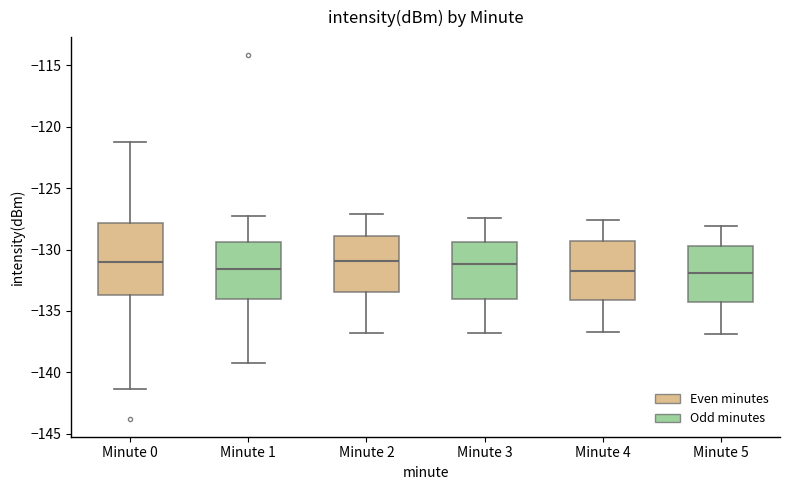

Reading left to right, read every box against the y-axis: the position of its median line, the range the box covers, and the ends of its whiskers. The values are not printed on the chart, so give them approximately, as read against the axis.

Minute 0: median -131.0, box -133.5 to -128.0, whiskers -141.5 to -121.0
Minute 1: median -131.5, box -134.0 to -129.5, whiskers -139.5 to -127.5
Minute 2: median -131.0, box -133.5 to -129.0, whiskers -137.0 to -127.0
Minute 3: median -131.0, box -134.0 to -129.5, whiskers -137.0 to -127.5
Minute 4: median -131.5, box -134.0 to -129.5, whiskers -136.5 to -127.5
Minute 5: median -132.0, box -134.5 to -129.5, whiskers -137.0 to -128.0